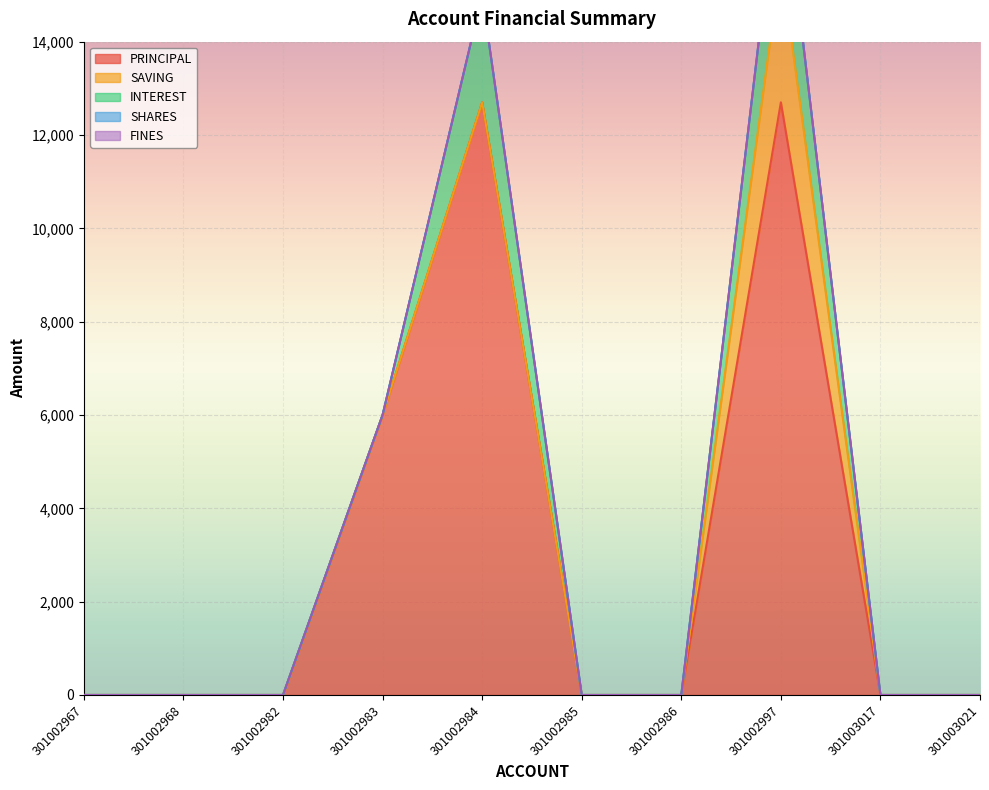

Which has a higher value, 301002997 or 301002967?

301002997